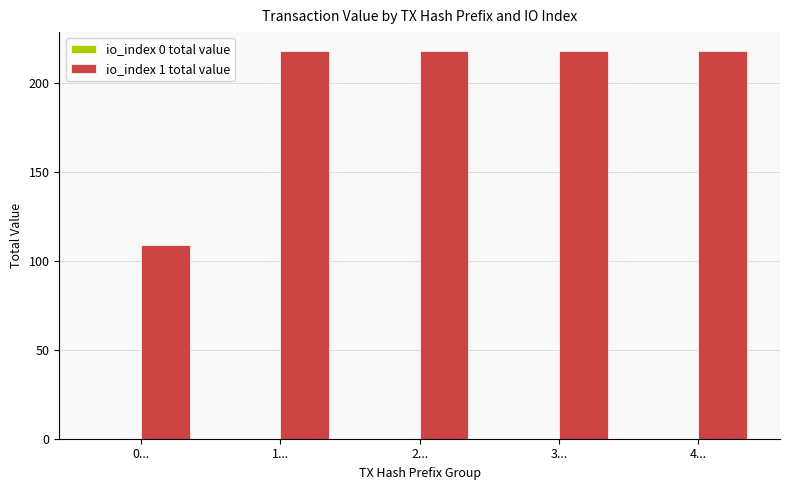

Which series has the largest total across all categories?

io_index 1 total value